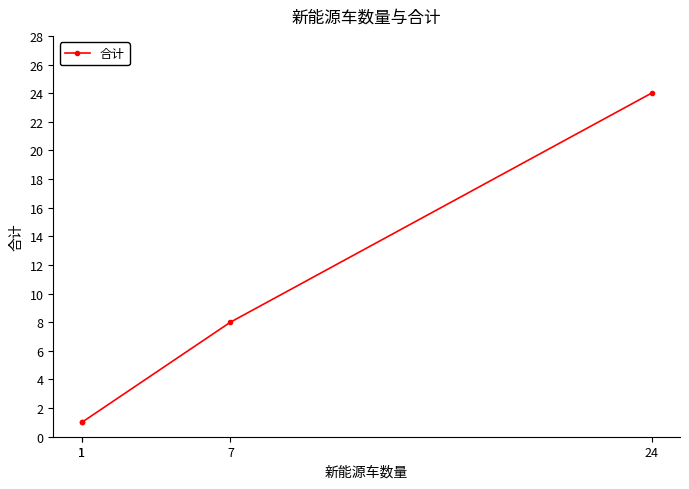

How many data points are above 8?

1